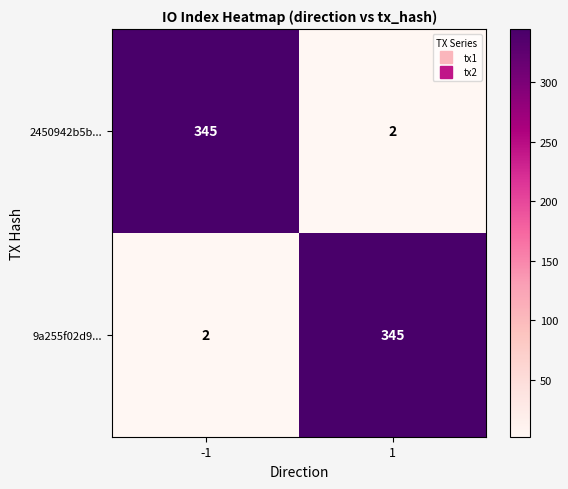

Reading left to right, what are all the values shown in this chart?

2450942b5b...: -1=345	1=2
9a255f02d9...: -1=2	1=345